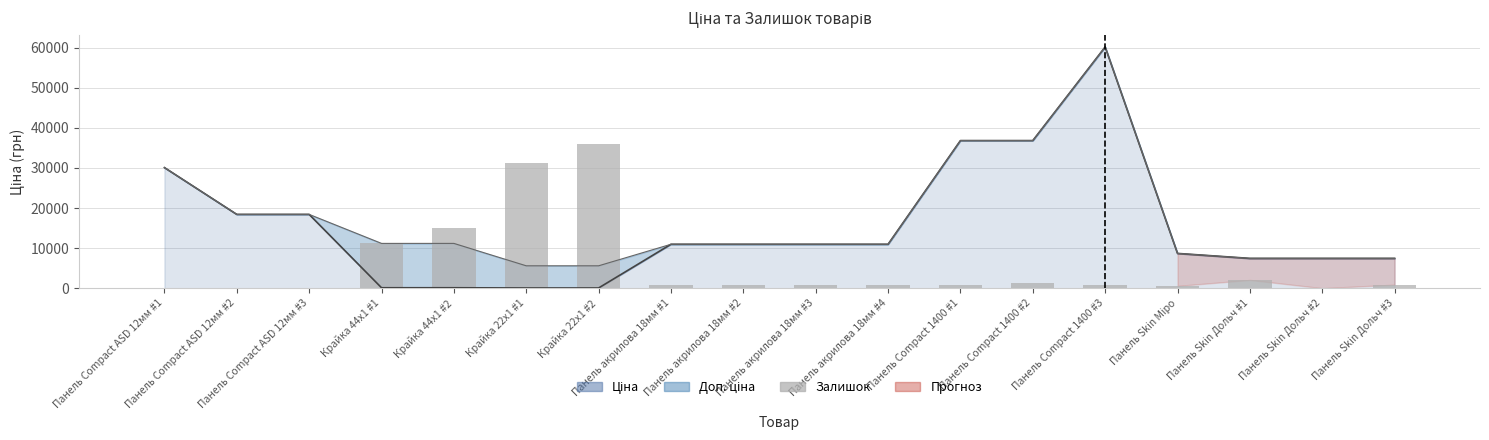

Is it true that the value at Крайка 22x1 #2 is 36072.0?

True